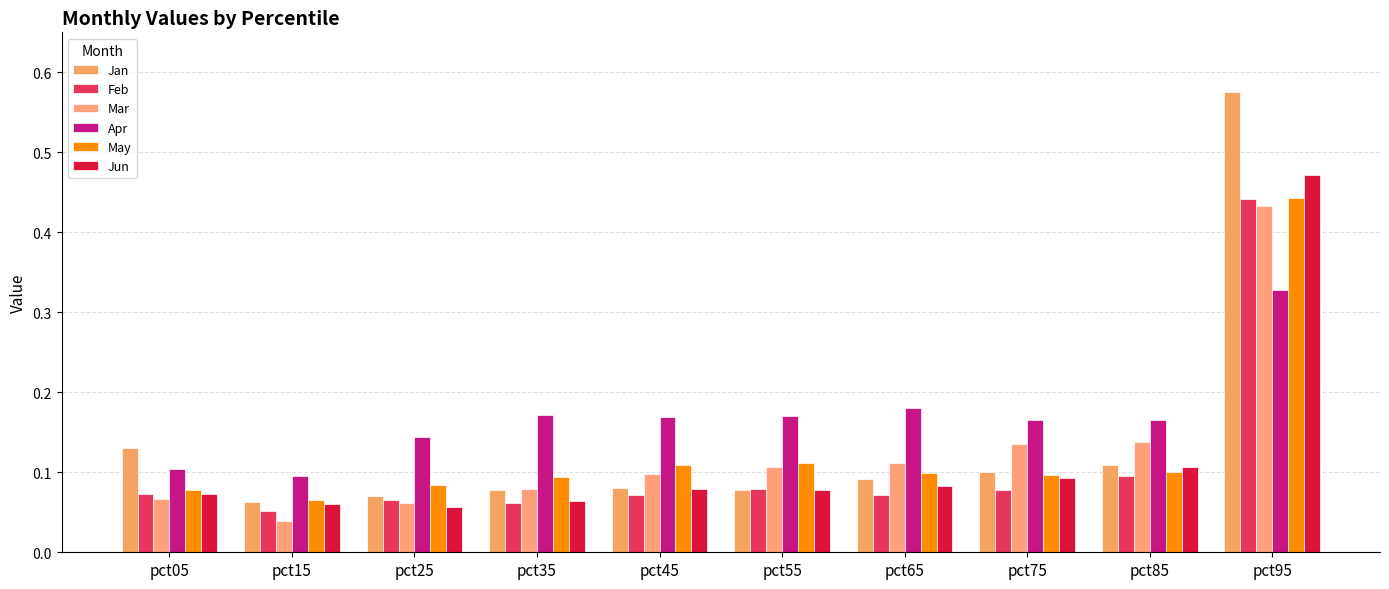

Reading right to left, extract all data points from this chart.

Jan: 0.6	0.1	0.1	0.1	0.1	0.1	0.1	0.1	0.1	0.1
Feb: 0.4	0.1	0.1	0.1	0.1	0.1	0.1	0.1	0.1	0.1
Mar: 0.4	0.1	0.1	0.1	0.1	0.1	0.1	0.1	0.0	0.1
Apr: 0.3	0.2	0.2	0.2	0.2	0.2	0.2	0.1	0.1	0.1
May: 0.4	0.1	0.1	0.1	0.1	0.1	0.1	0.1	0.1	0.1
Jun: 0.5	0.1	0.1	0.1	0.1	0.1	0.1	0.1	0.1	0.1